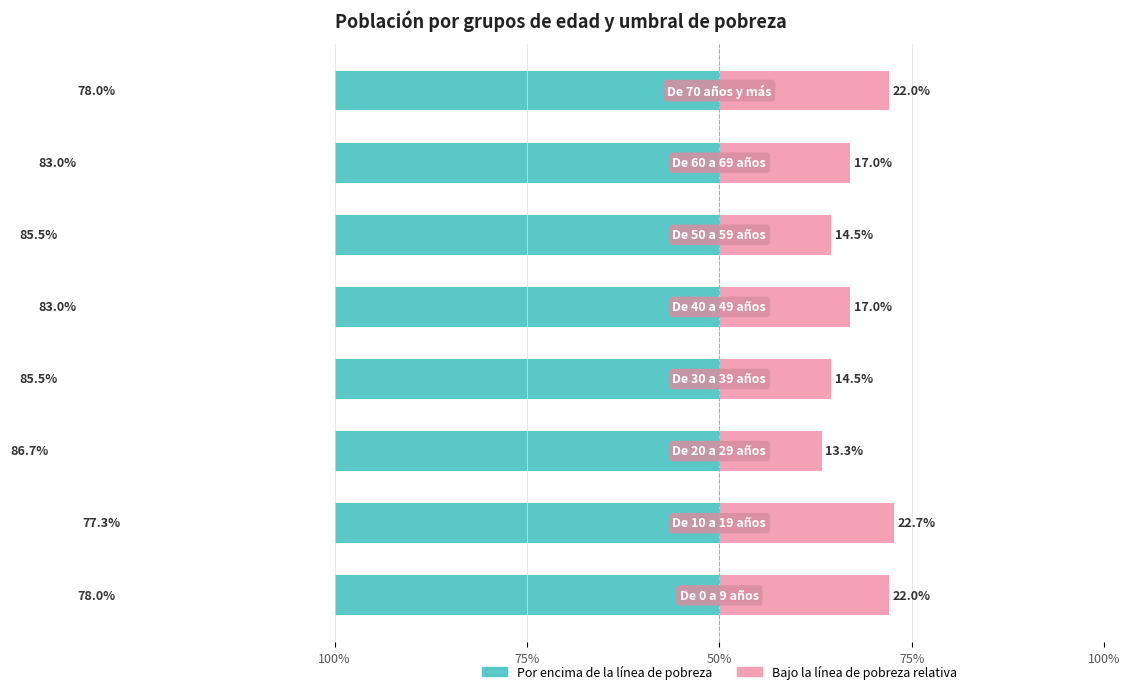

At 100%, list the series in order from largest to smallest.

Por encima de la línea de pobreza, Bajo la línea de pobreza relativa